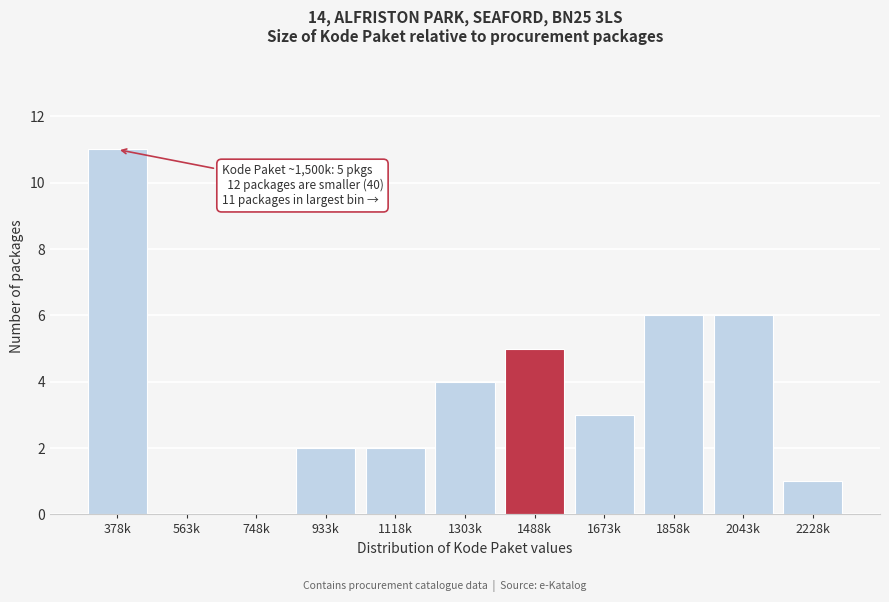

Reading left to right, transcribe all the data shown in this chart.

378k=11	563k=0	748k=0	933k=2	1118k=2	1303k=4	1488k=5	1673k=3	1858k=6	2043k=6	2228k=1